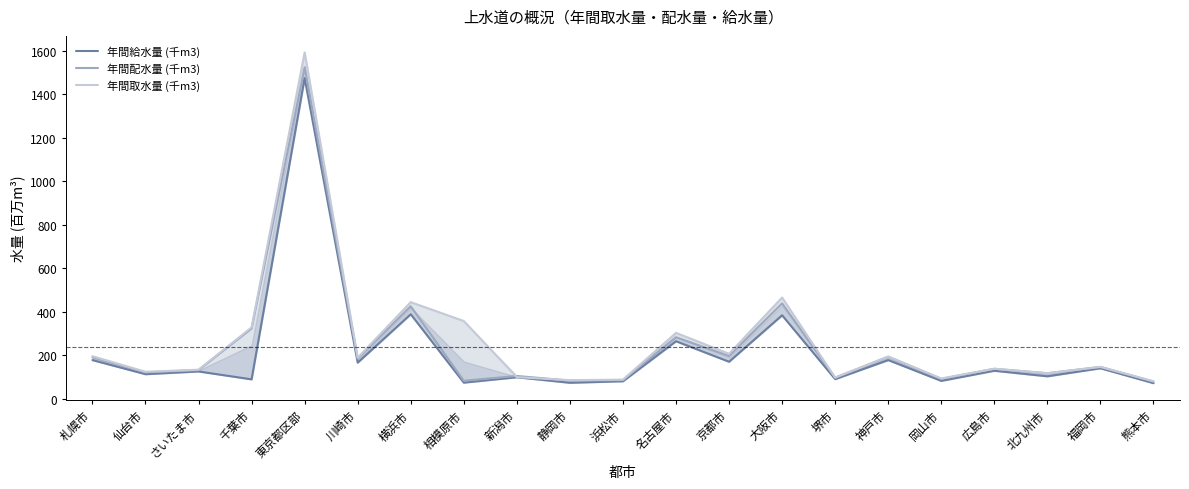

Rank the series by their average value, from highest to lowest.

年間取水量 (千m3), 年間配水量 (千m3), 年間給水量 (千m3)